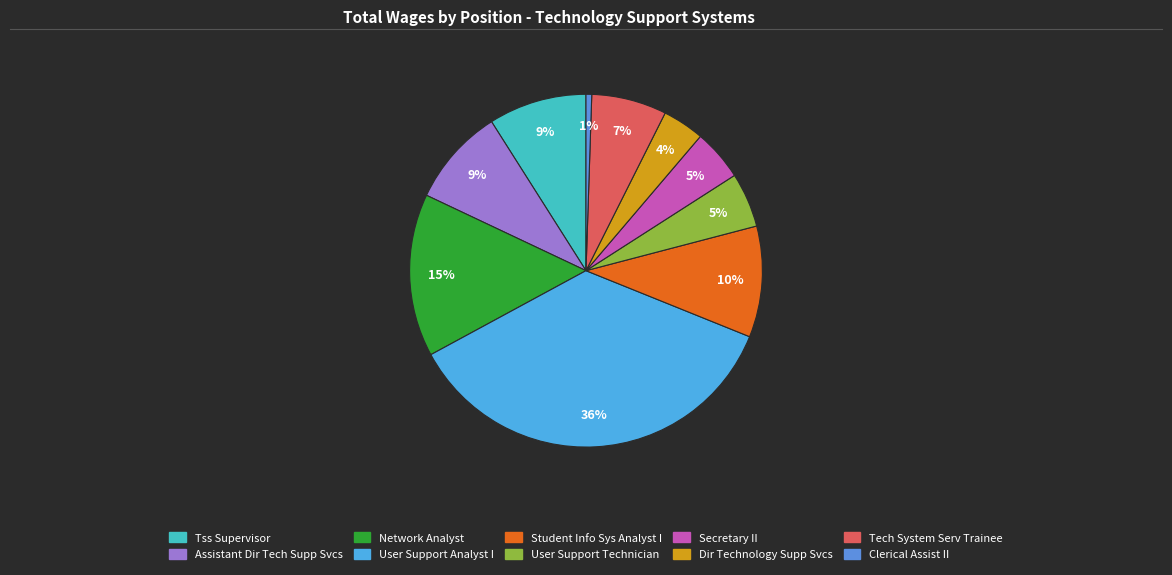

How many segments does this pie chart have?

10